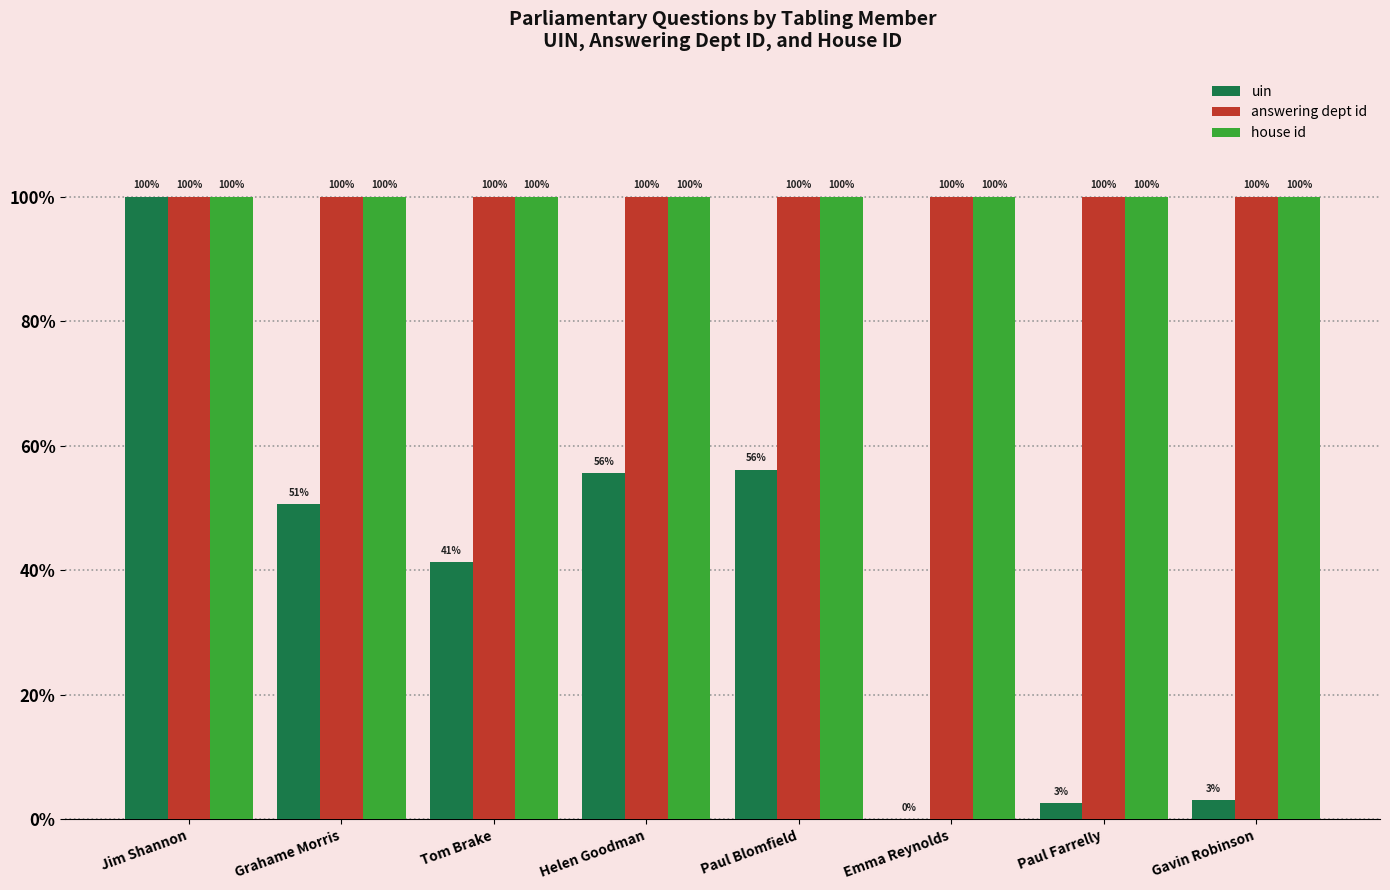

What is the highest value of the house id series?

100.0